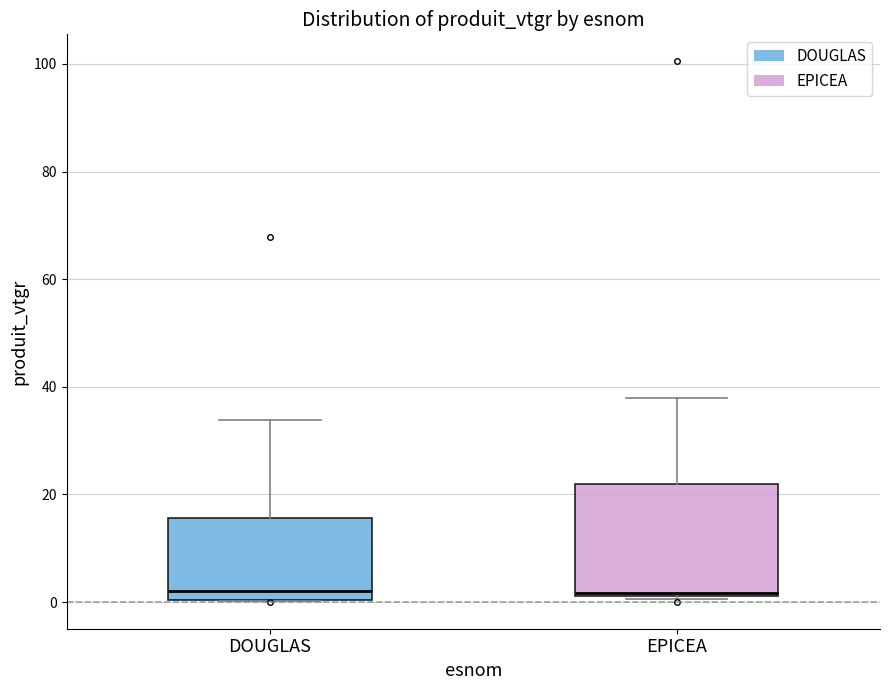

Reading left to right, read every box against the y-axis: the position of its median line, the range the box covers, and the ends of its whiskers. The values are not printed on the chart, so give them approximately, as read against the axis.

DOUGLAS: median 2, box 0 to 16, whiskers 0 to 34
EPICEA: median 2, box 2 to 22, whiskers 0 to 38